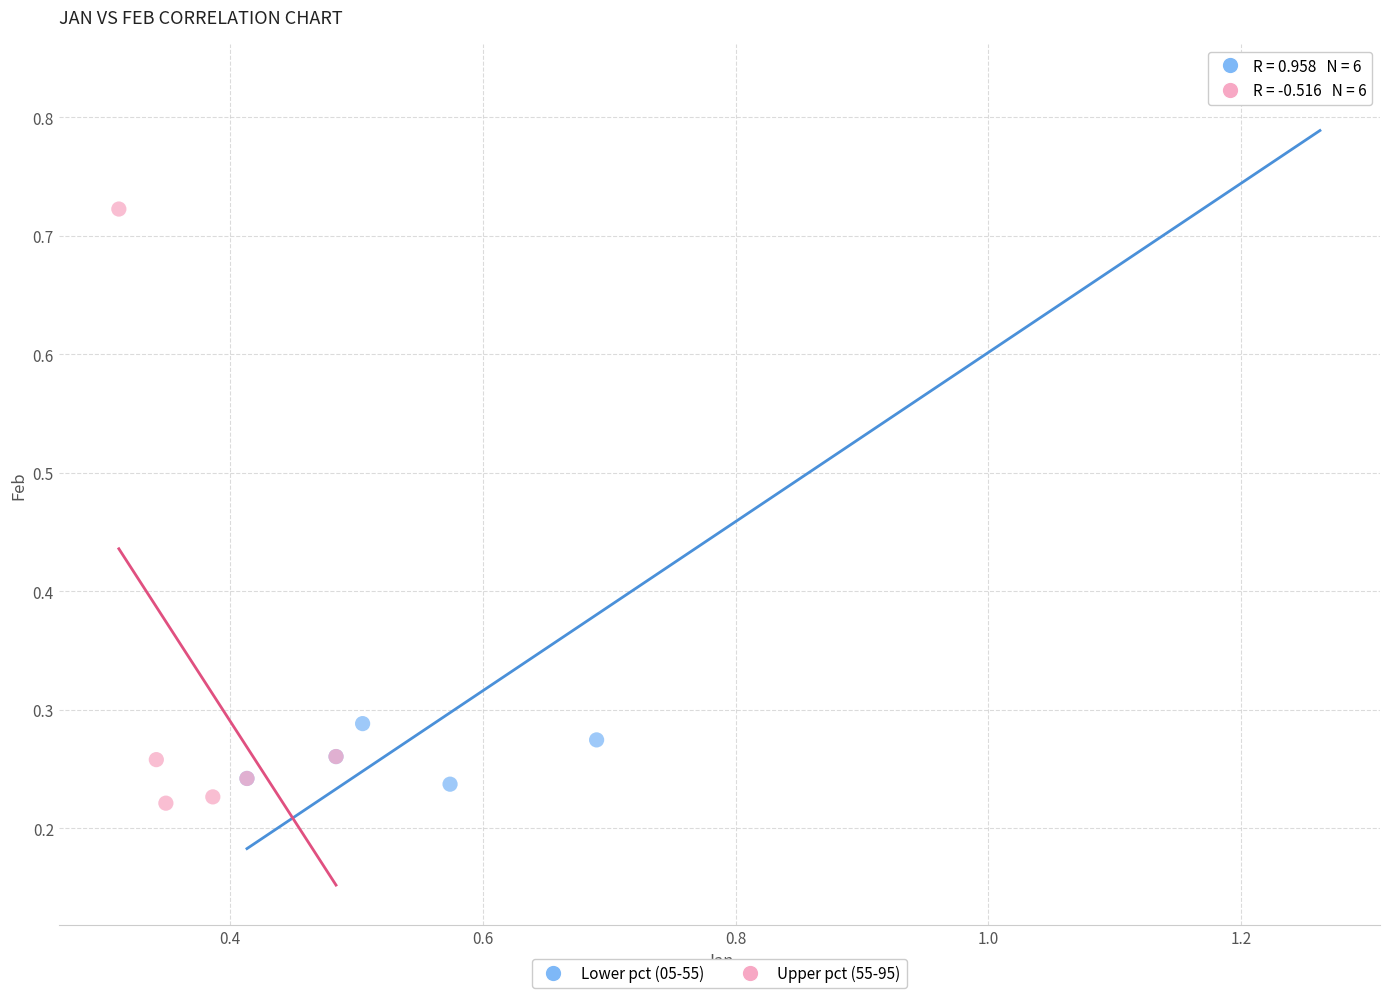

Which series contains the highest Y value?

Lower pct (05-55)